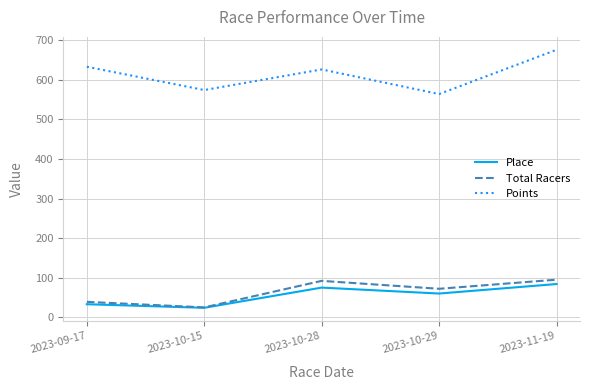

How many values in the Points series exceed 626?

3